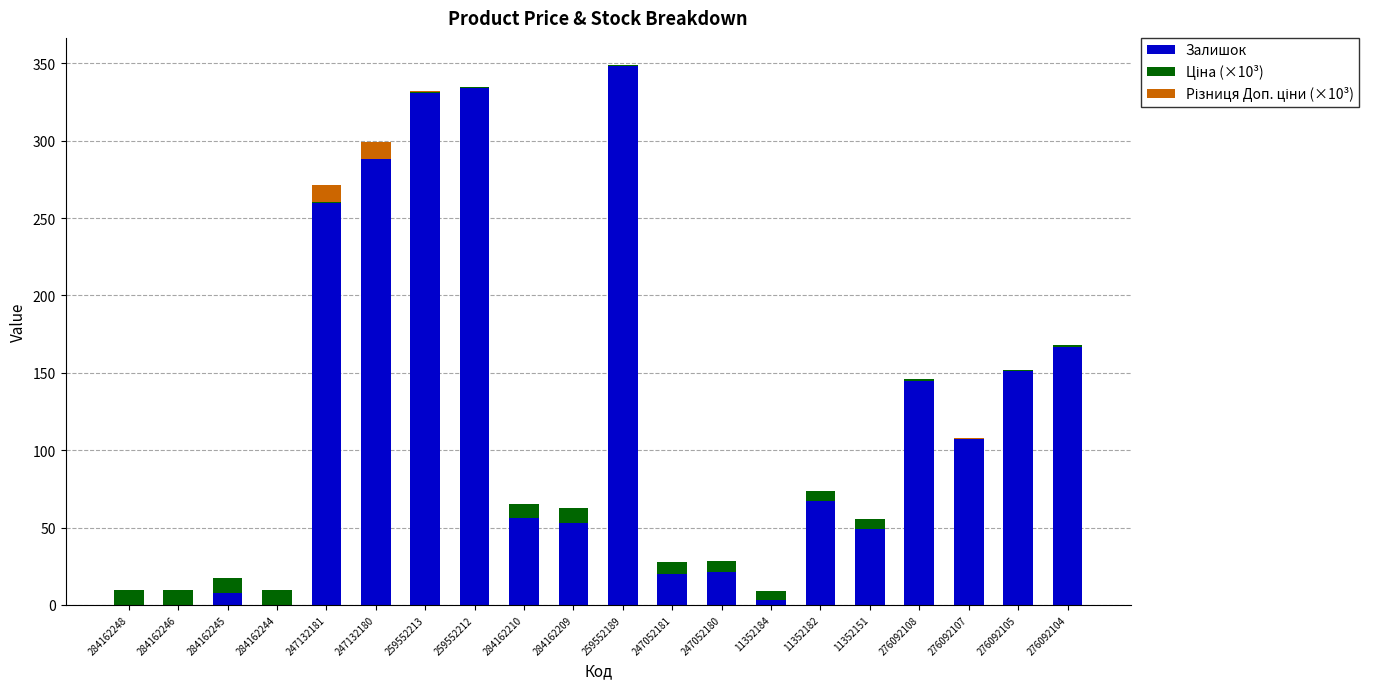

The value of Залишок at 259552212 is 334.0. True or false?

True